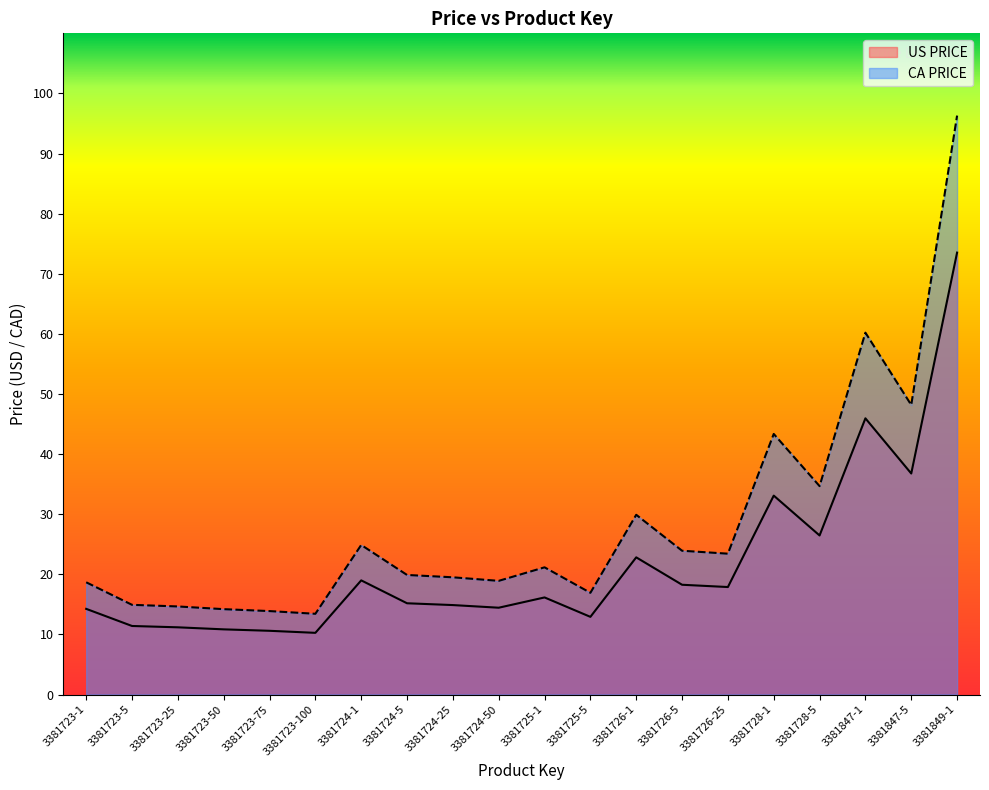

What is the sum of the US PRICE values at 3381723-100 and 3381723-5?

21.7